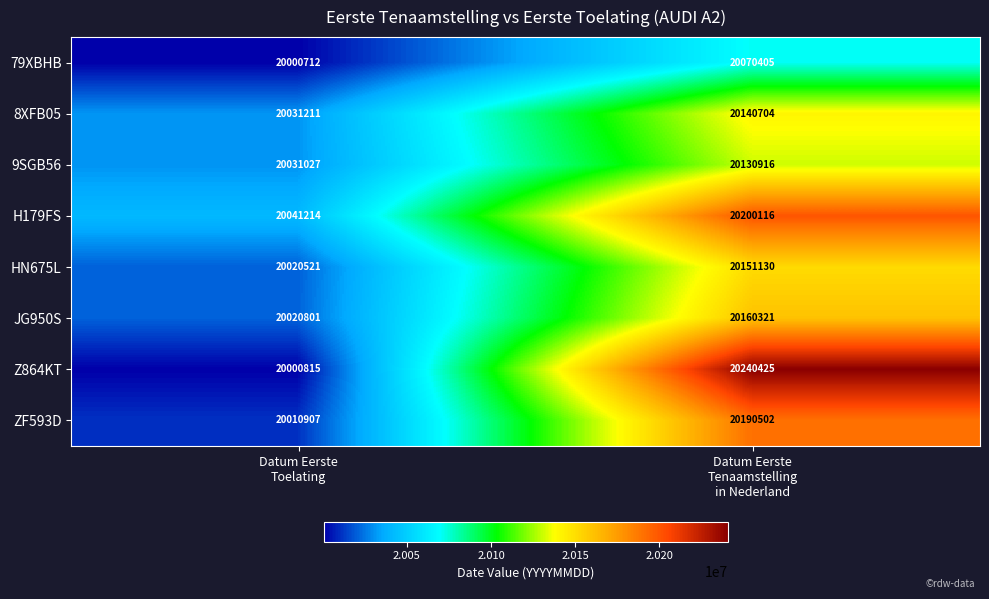

What is the maximum value shown in the chart?

20240425